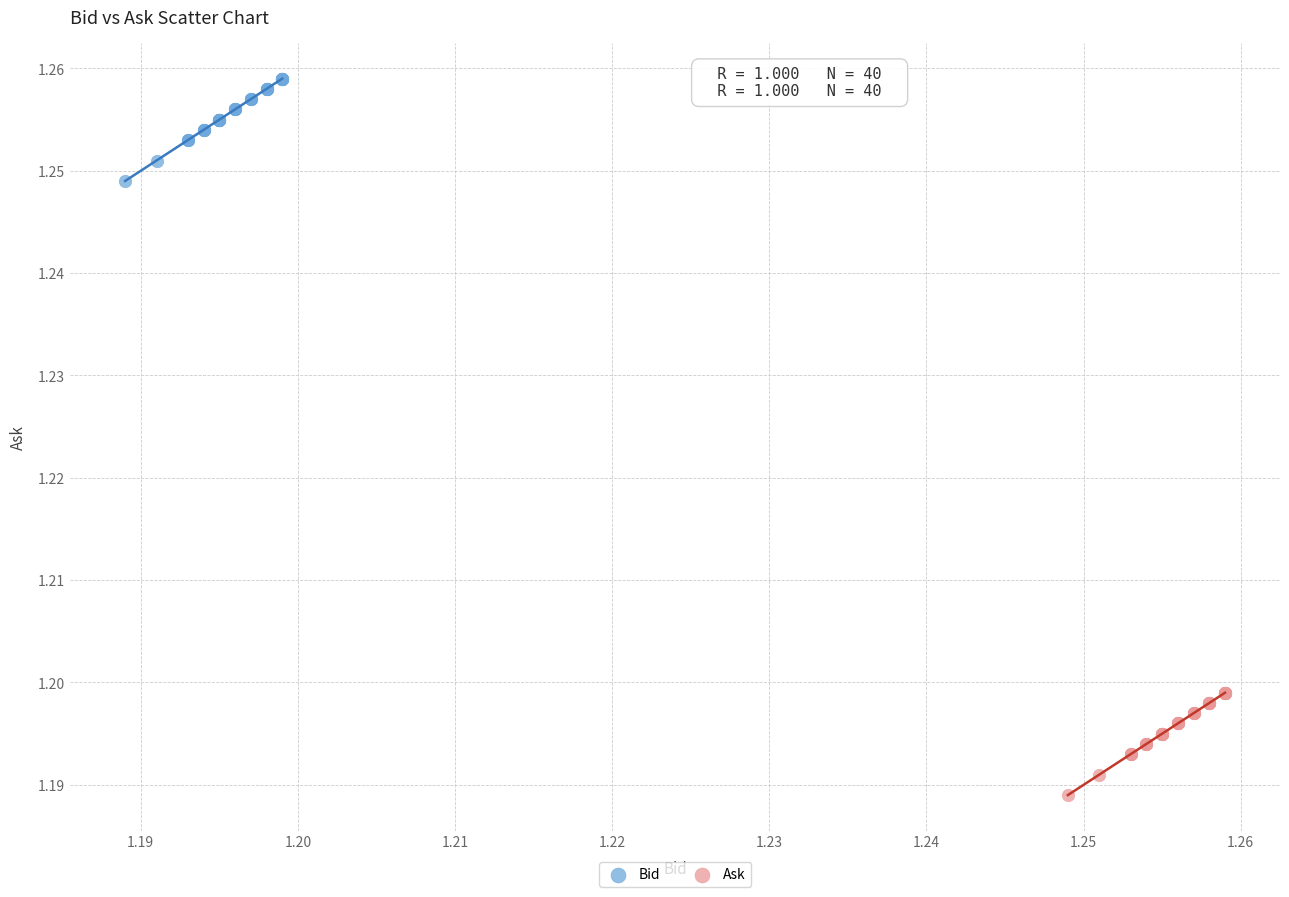

Which series reaches the minimum Y coordinate?

Ask